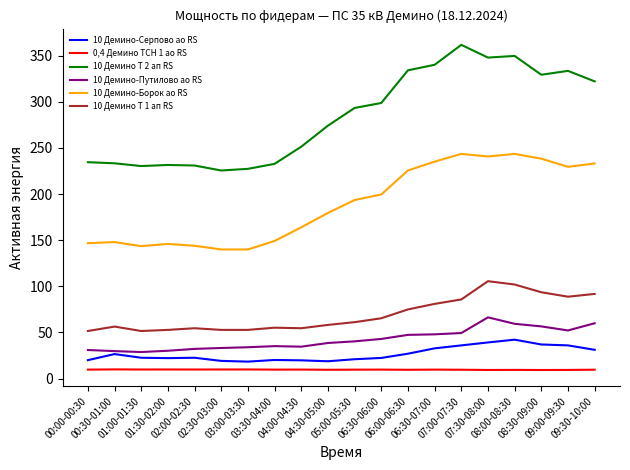

How many lines are shown in the chart?

6